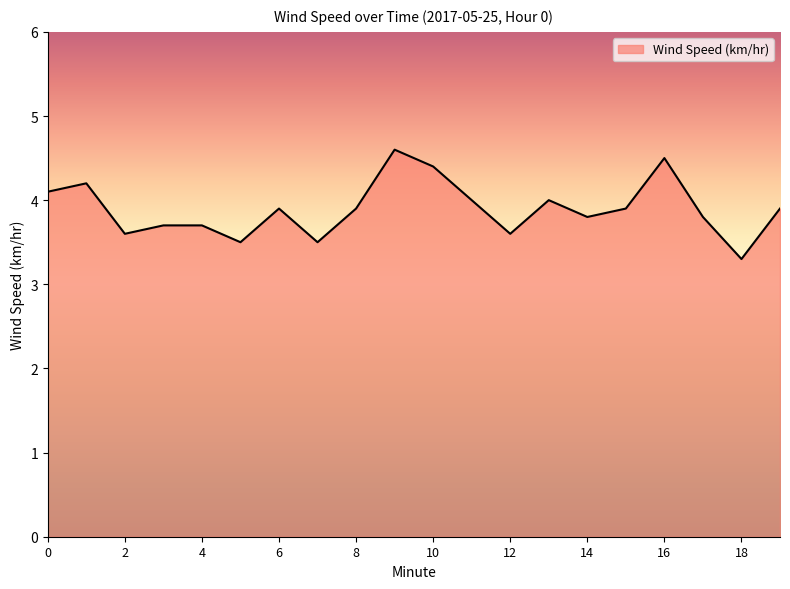

What is the greatest value displayed?

4.6